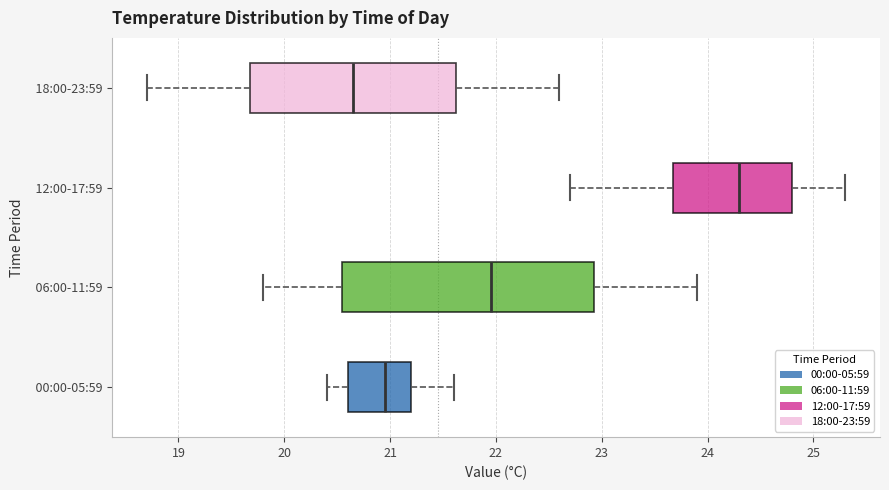

Where is the left edge of the box for 12:00-17:59 on the x-axis? The values are not printed on the chart, so give them approximately, as read against the axis.

23.7